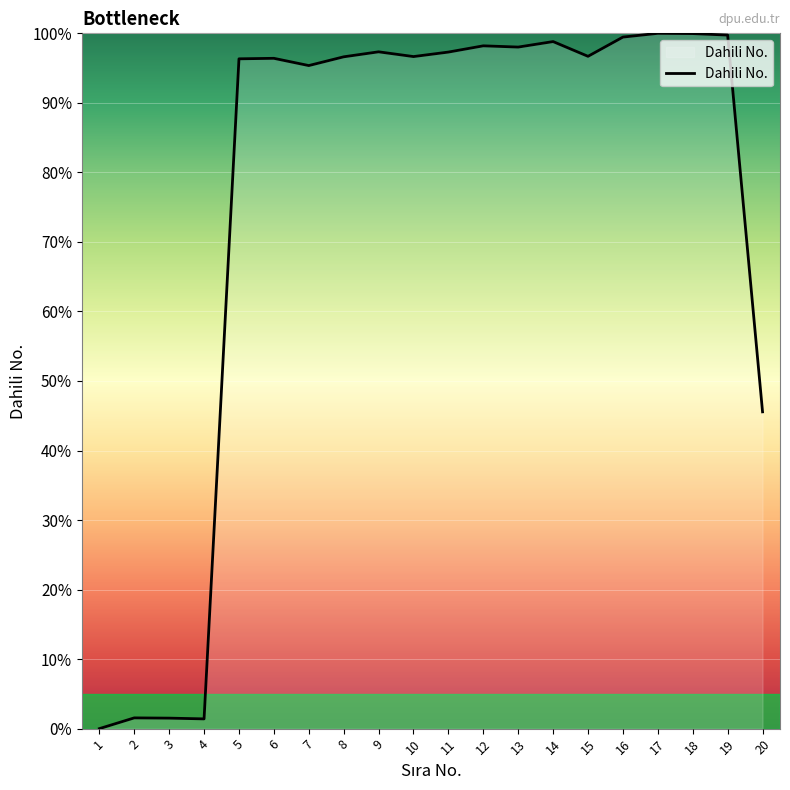

What is the greatest value displayed?

100.0